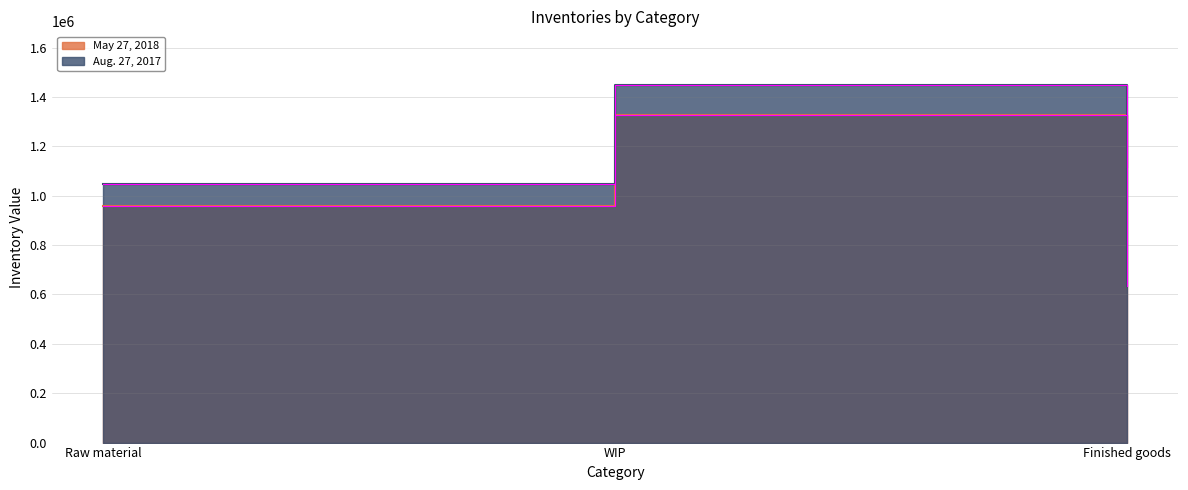

What is the lowest value of the May 27, 2018 series?

960056